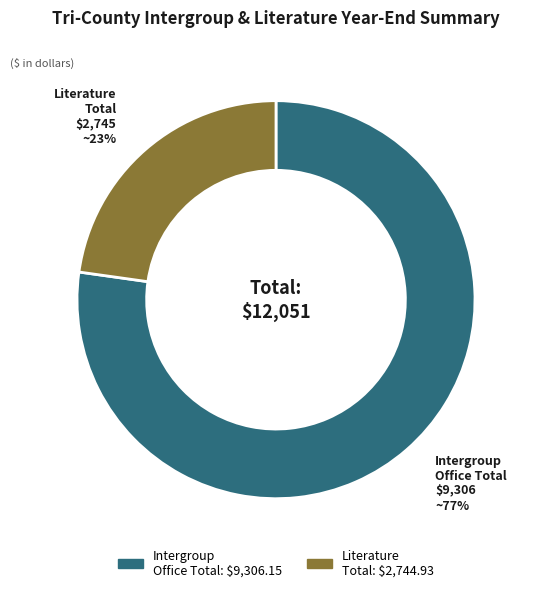

To the nearest percent, what is the average slice percentage?

50%